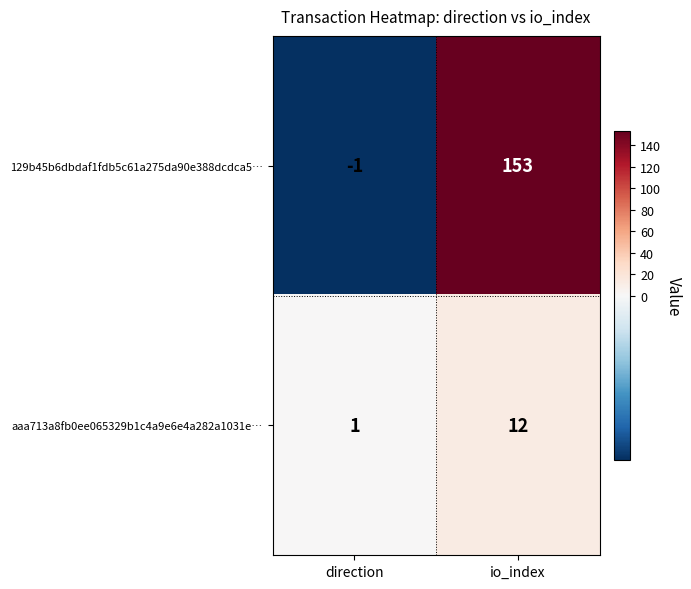

Rank the series at direction from highest to lowest value.

aaa713a8fb0ee065329b1c4a9e6e4a282a1031e…, 129b45b6dbdaf1fdb5c61a275da90e388dcdca5…